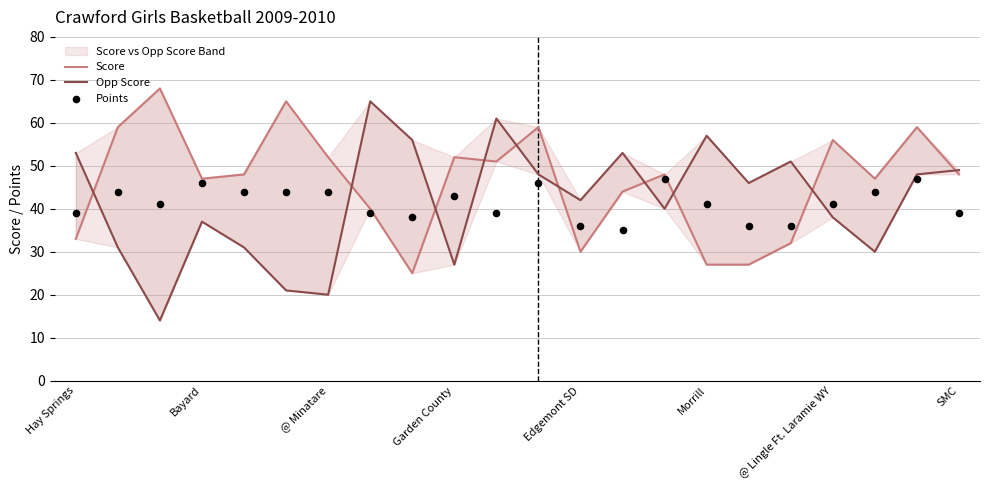

Which series reaches the minimum Y coordinate?

Opp Score